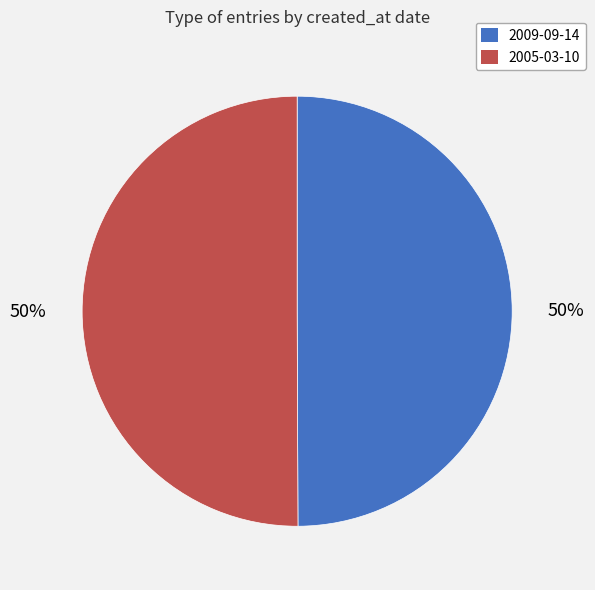

Approximately how many times larger is the value at 2009-09-14 compared to 2005-03-10?

1.0